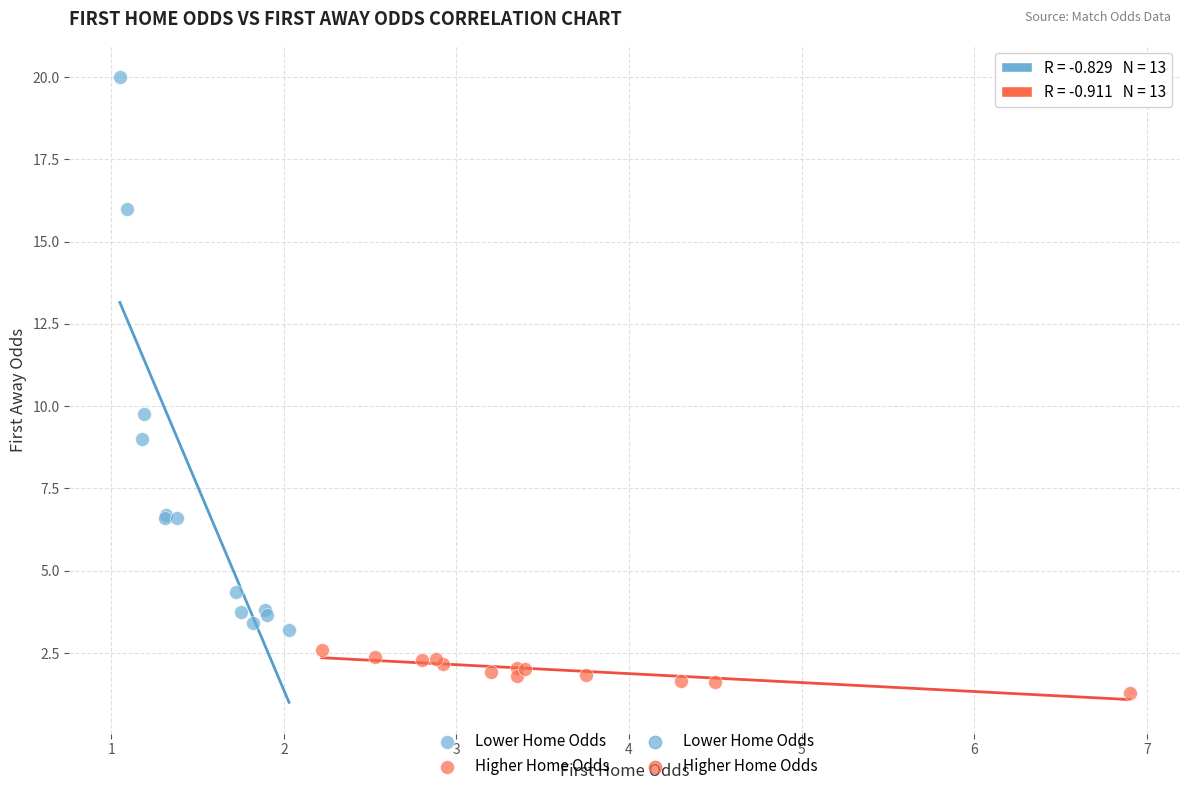

Which series has the largest Y range (max minus min)?

Lower Home Odds